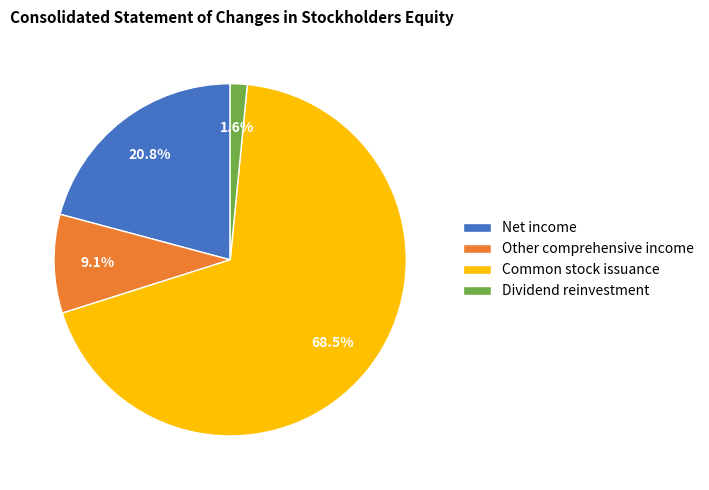

To the nearest percent, what is the average slice percentage?

25%